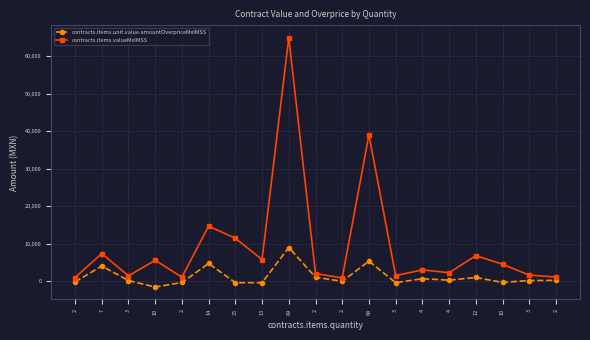

Is it true that contracts.items.unit.value.amountOverpriceMxIMSS equals 12475.3 at 89?

False